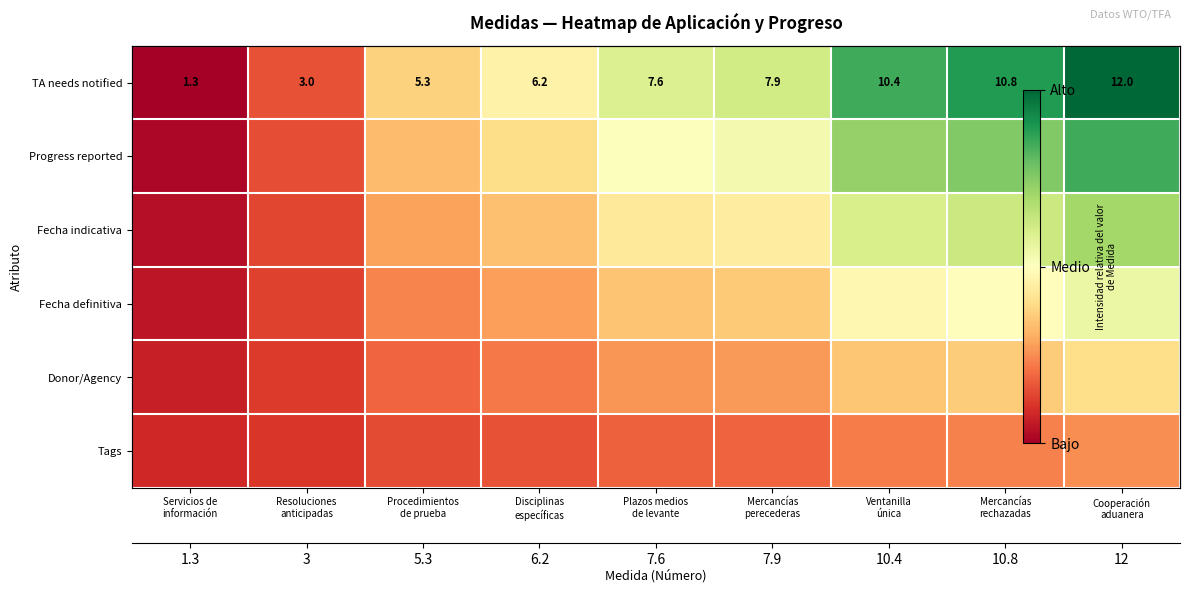

Is it true that Donor/Agency equals 0.1 at Servicios de información?

True